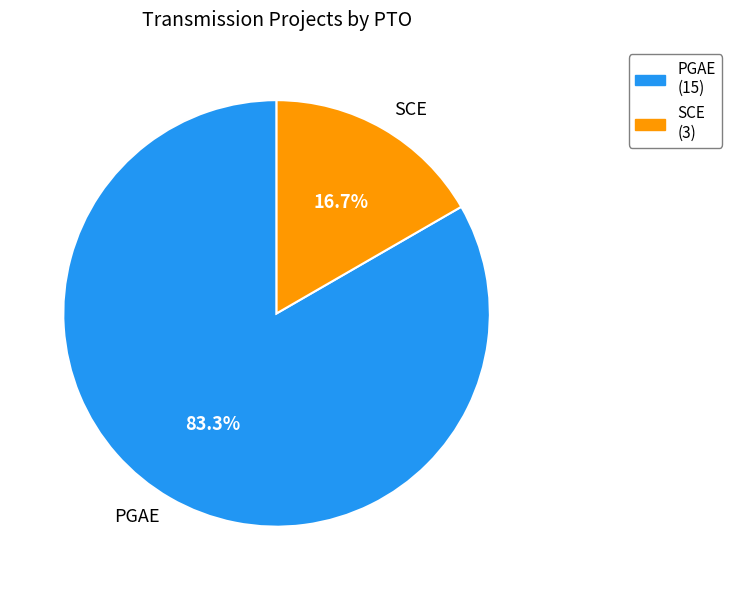

Which has a higher value, PGAE or SCE?

PGAE